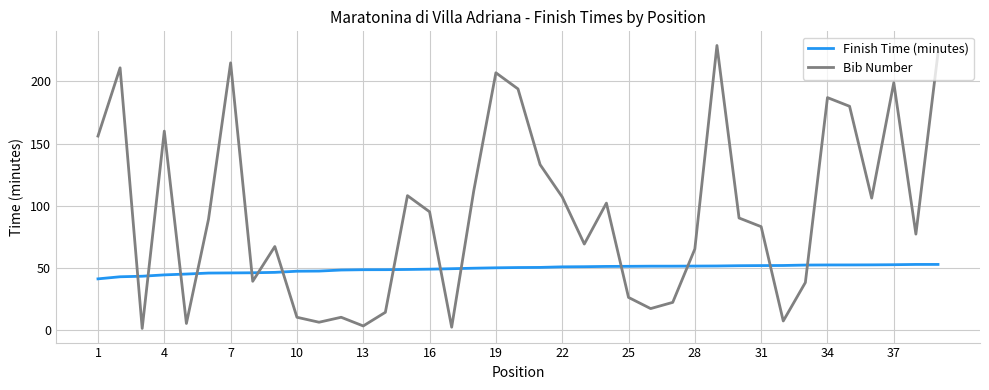

Which series has the largest range (max minus min)?

Bib Number